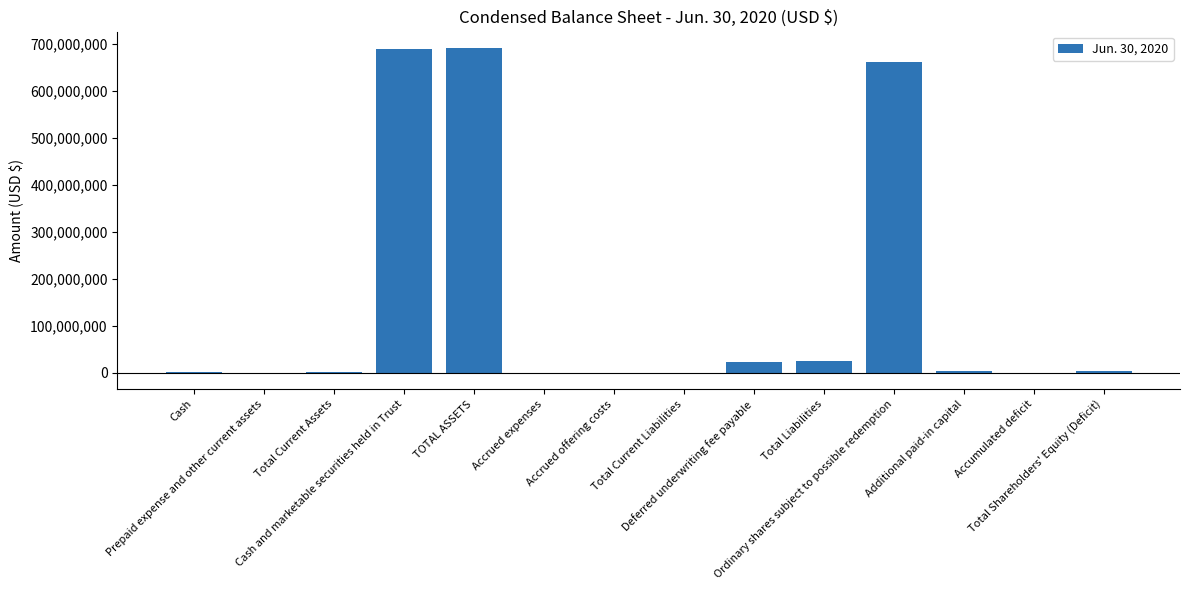

What is the maximum value shown in the chart?

692521803